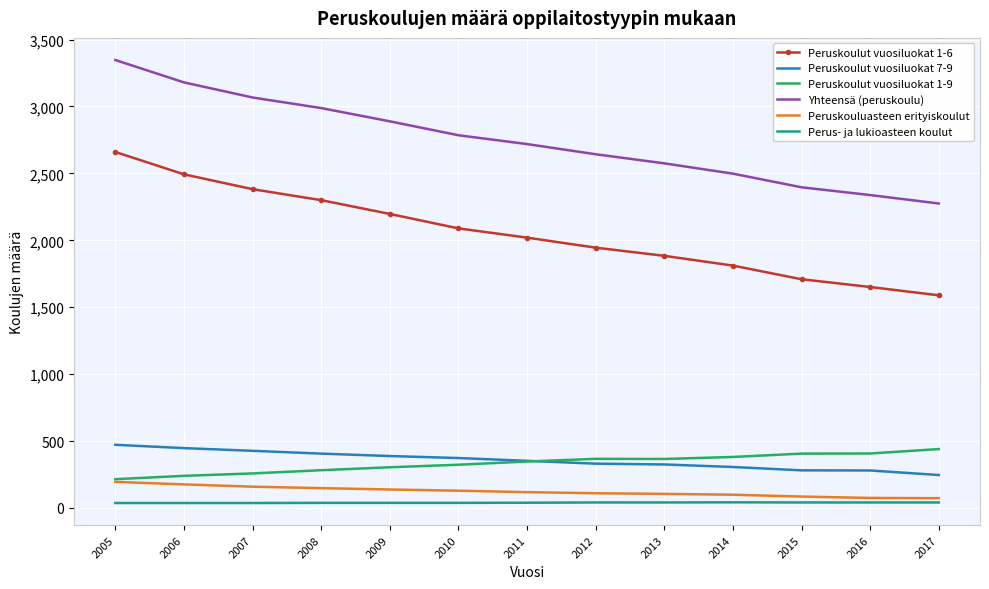

True or false: Peruskoulut vuosiluokat 1-9 and Perus- ja lukioasteen koulut cross at least once.

False